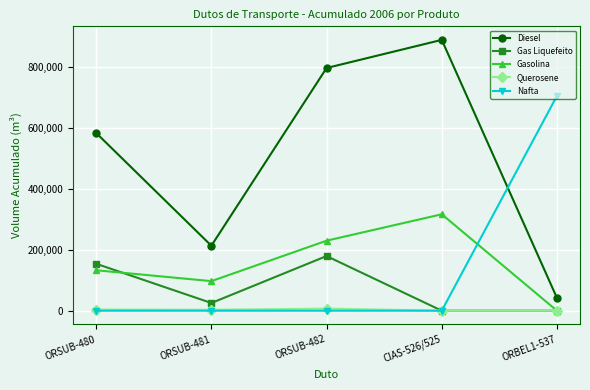

What is the difference between the second highest and minimum values in the Diesel series?

754711